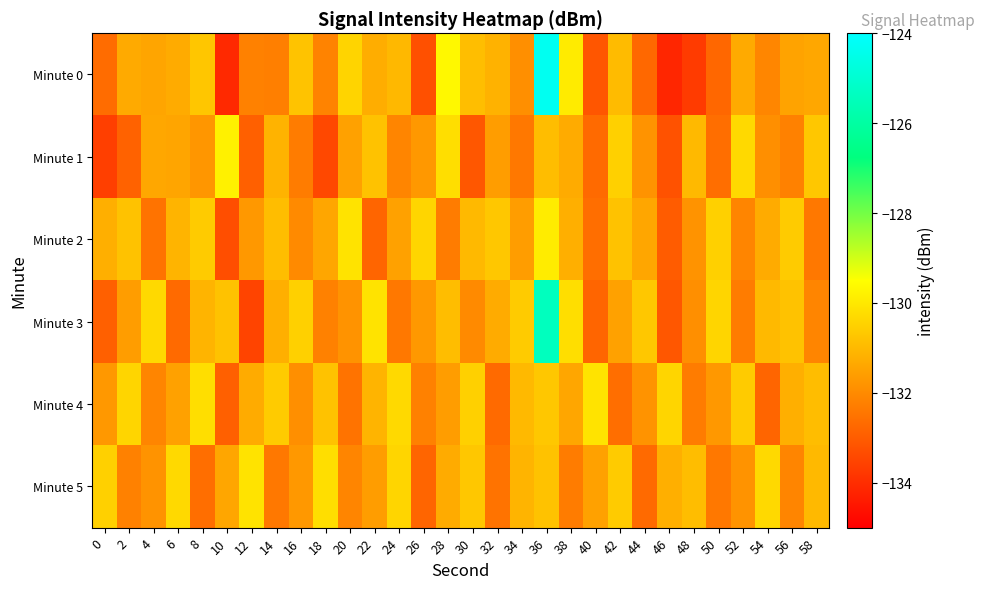

Which series has the widest spread of values?

Minute 0